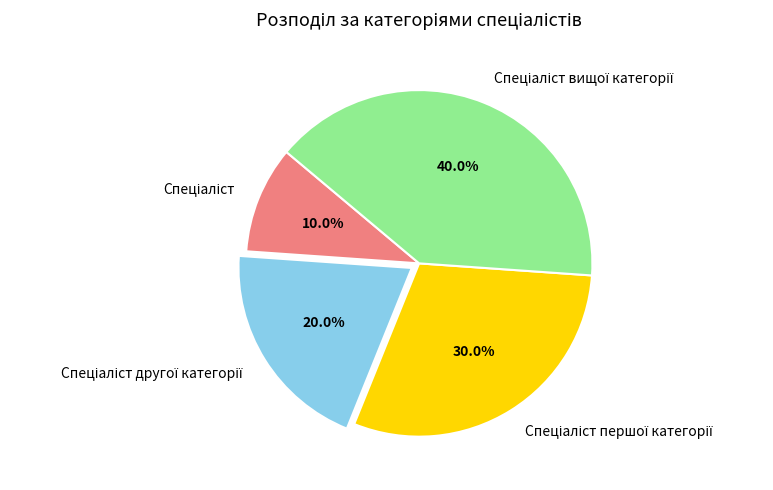

Does any single category account for the majority?

No